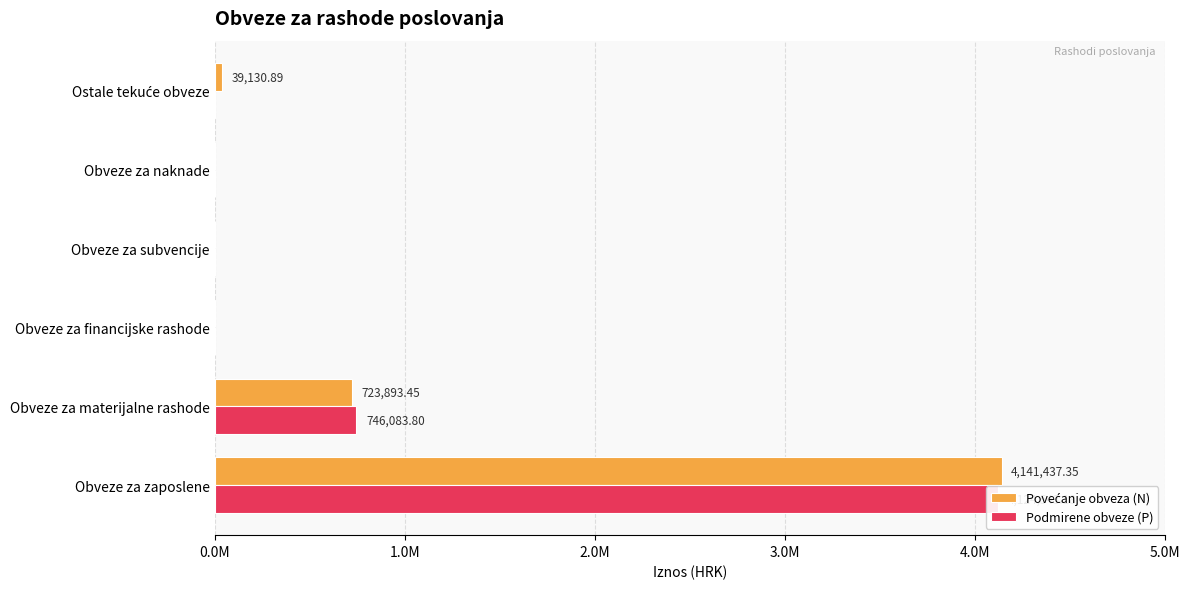

What is the difference between the maximum and minimum values in the Povećanje obveza (N) series?

4141437.4